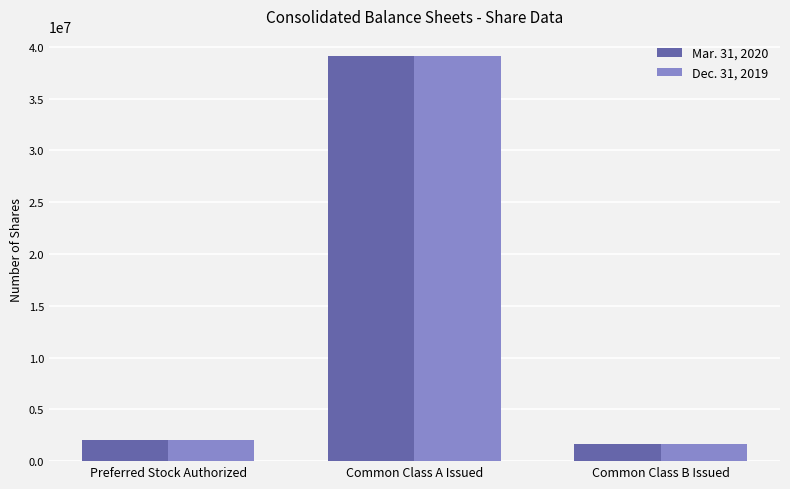

At which label does Mar. 31, 2020 reach its minimum?

Common Class B Issued